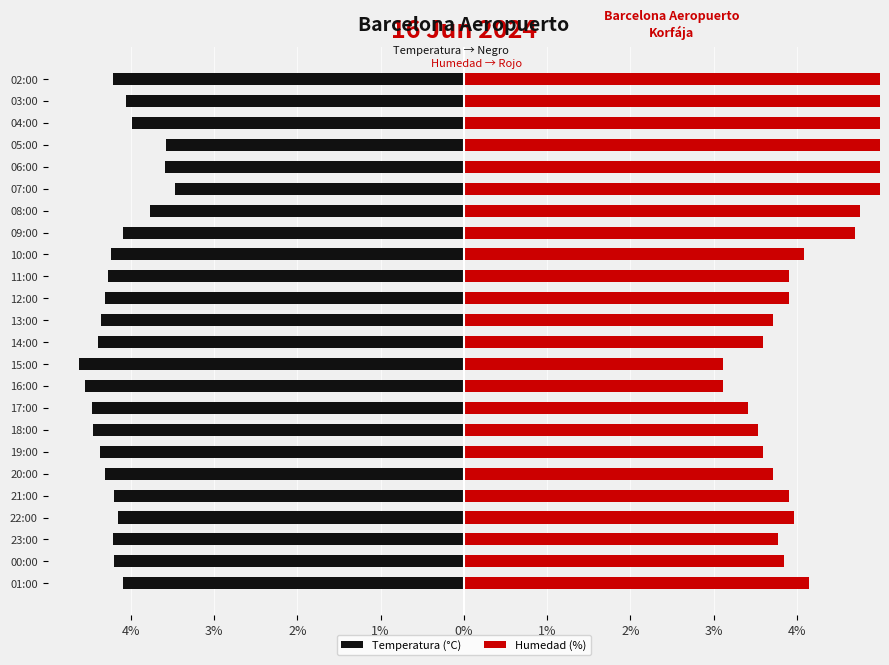

Which category has the lowest value across all series?

15:00